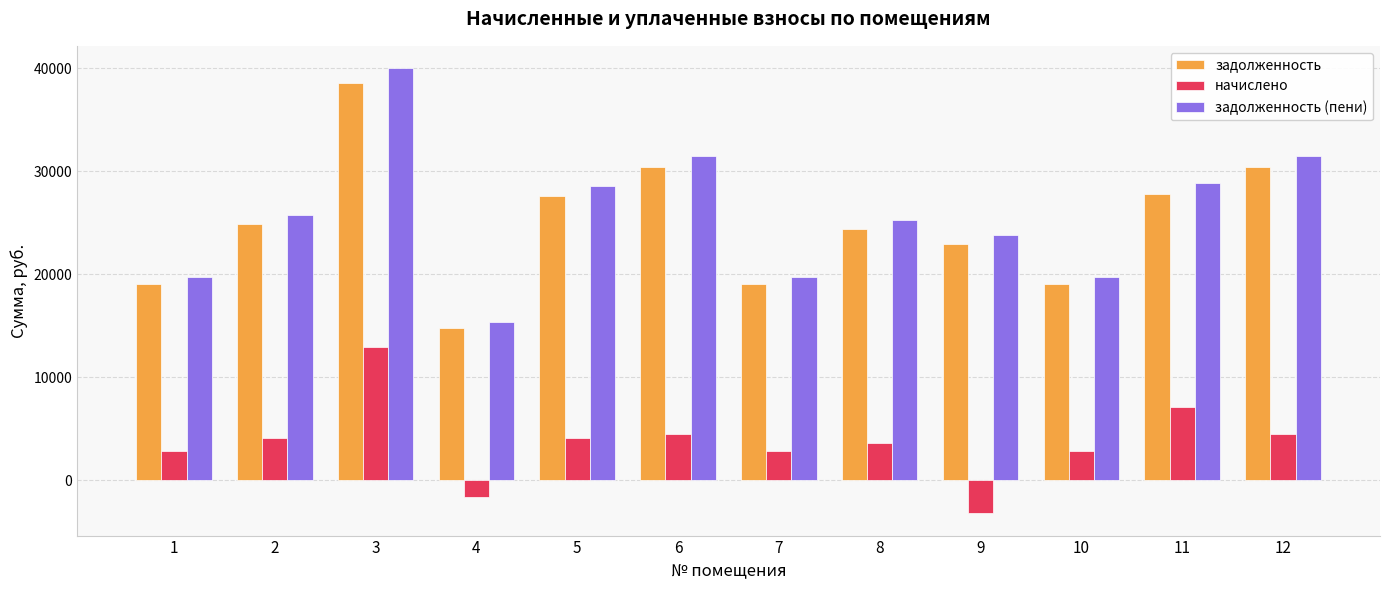

What is the approximate value of задолженность at 1?

19057.7